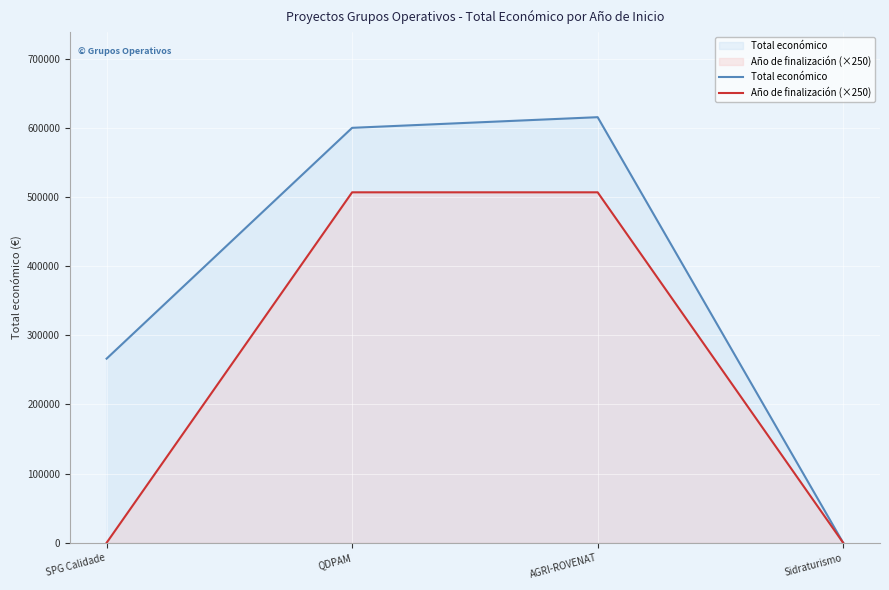

The Año de finalización (×250) series shows 333948 at SPG Calidade. True or false?

False